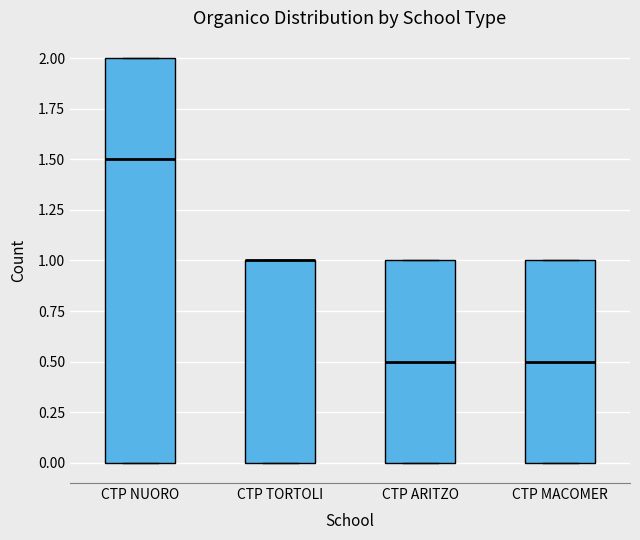

Which box is the tallest, from its lower edge to its upper edge?

CTP NUORO